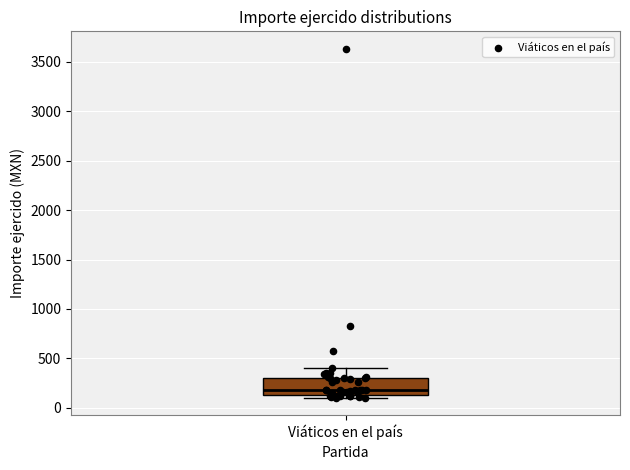

Where does the upper whisker of the box for Viáticos en el país end on the y-axis? The values are not printed on the chart, so give them approximately, as read against the axis.

400